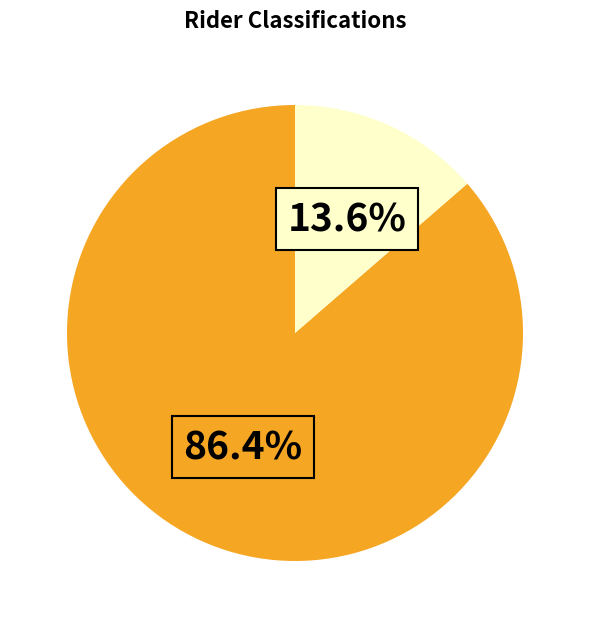

Does any single category account for the majority?

Yes